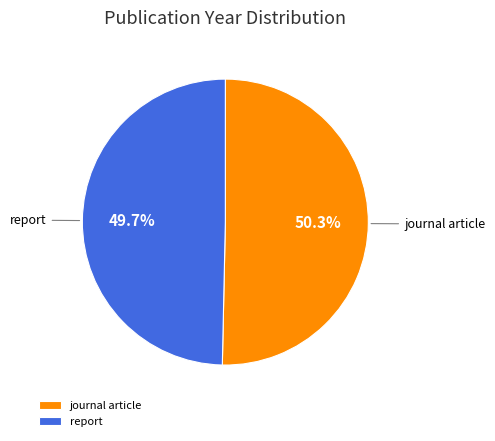

Rank the categories by value from highest to lowest.

journal article, report